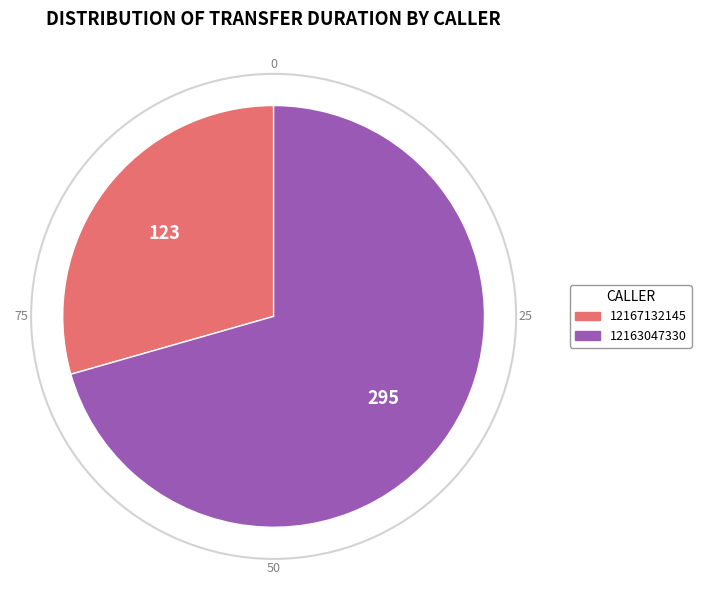

What is the smallest slice in the pie chart?

12167132145